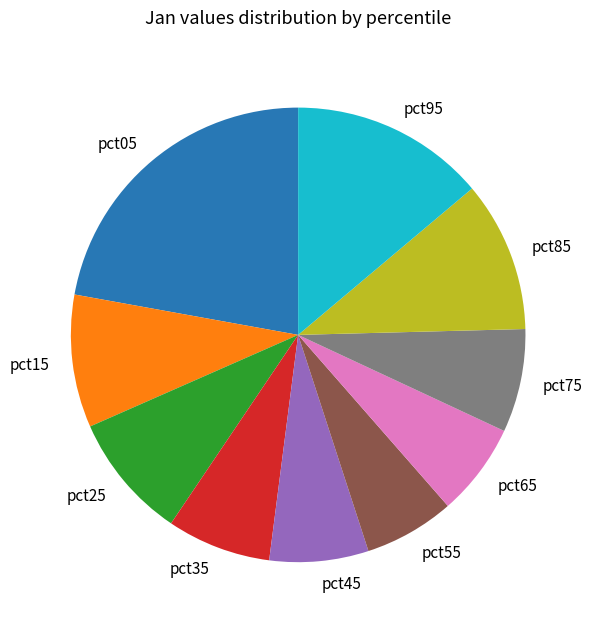

Which category has the biggest portion of the pie?

pct05